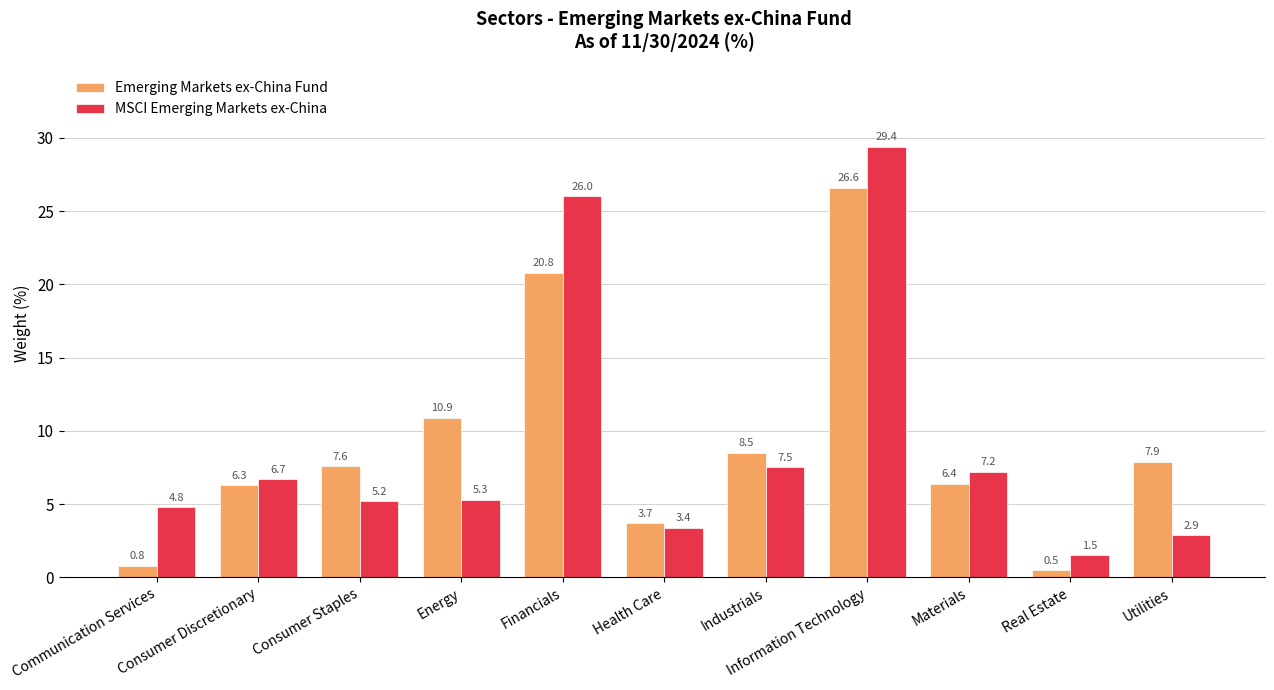

What are all the series names shown in the legend?

Emerging Markets ex-China Fund, MSCI Emerging Markets ex-China